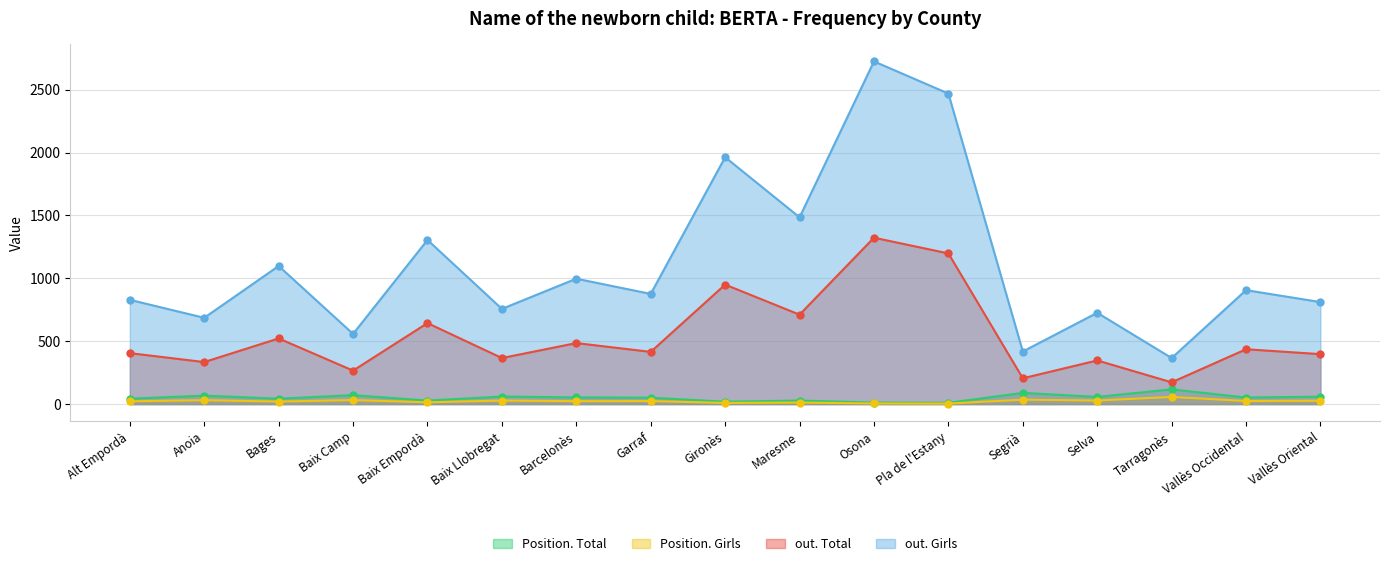

How many lines are shown in the chart?

4